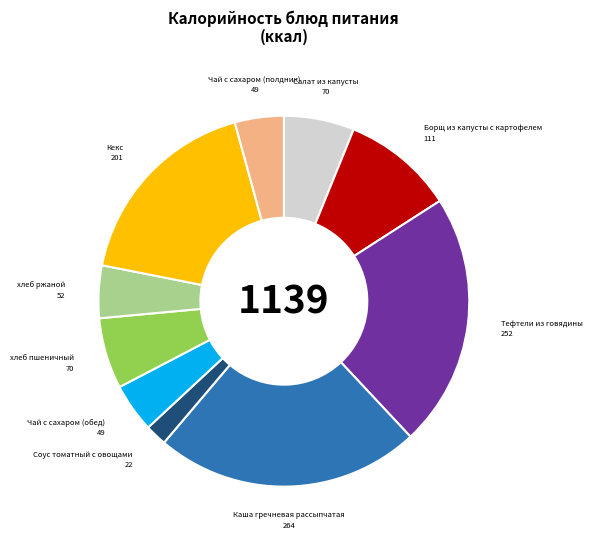

The Салат из капусты slice represents 1% of the pie. True or false?

False